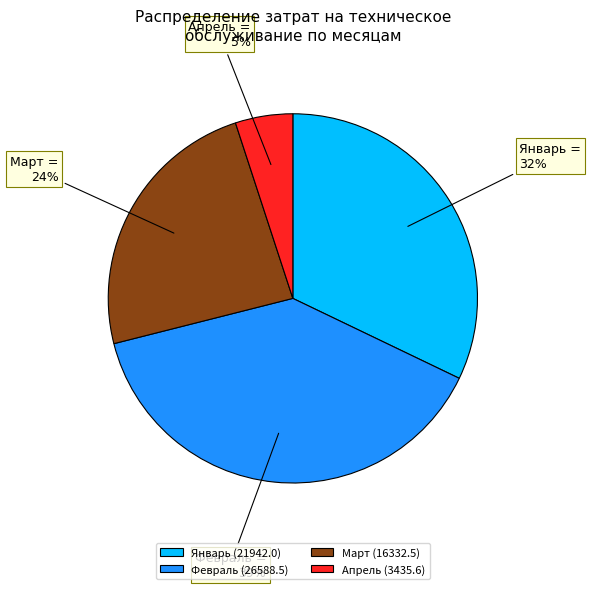

Which category has the smallest portion of the pie?

Апрель (3435.6)